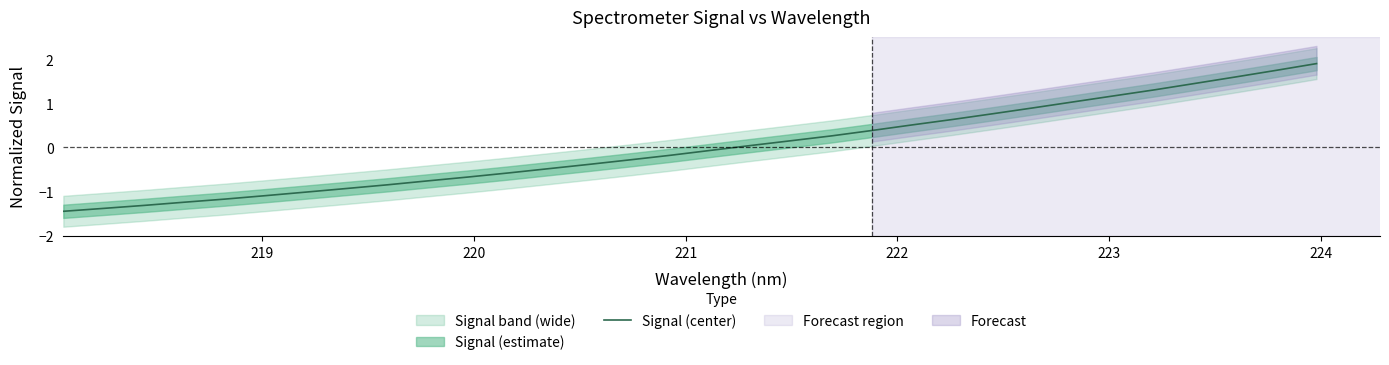

Reading right to left, what are all the values shown in this chart?

1.9	1.7	1.6	1.4	1.3	1.2	1.0	0.9	0.8	0.6	0.5	0.4	0.3	0.2	0.0	-0.1	-0.2	-0.3	-0.4	-0.5	-0.6	-0.7	-0.8	-0.8	-0.9	-1.0	-1.1	-1.2	-1.2	-1.3	-1.4	-1.4